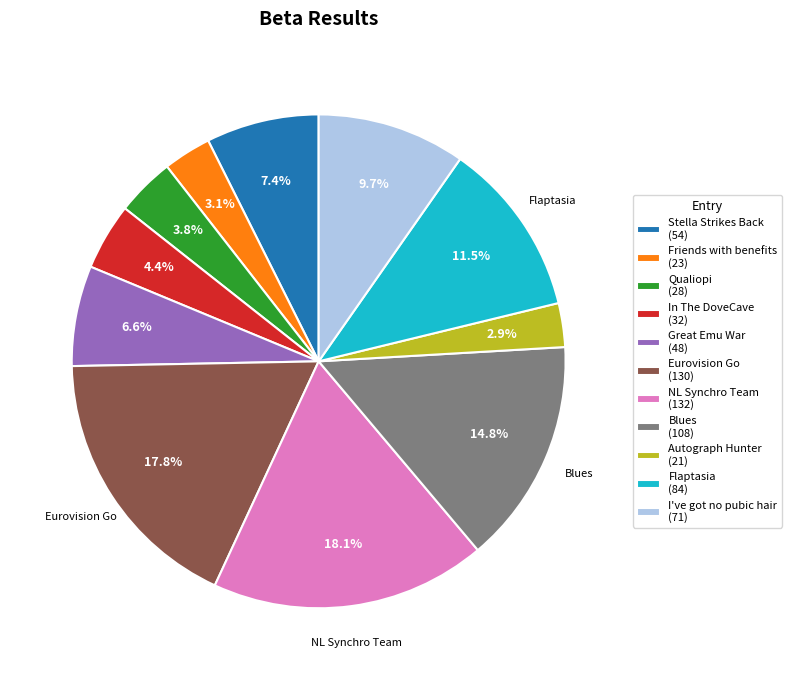

Between Friends with benefits and Eurovision Go, which is larger?

Eurovision Go